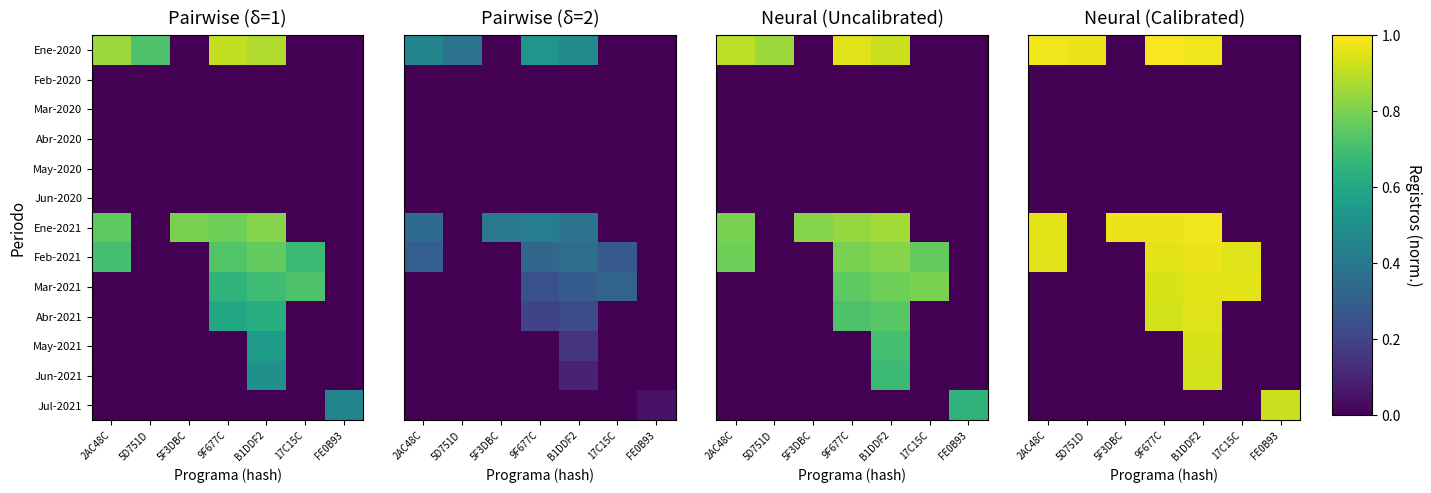

Which has a higher value, 5F3DBC or FE0B93?

5F3DBC